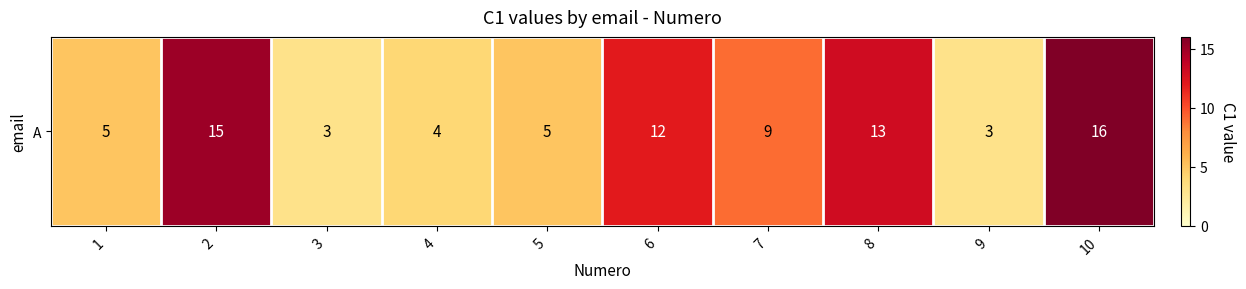

Where is the data nearest to the value 9?

7